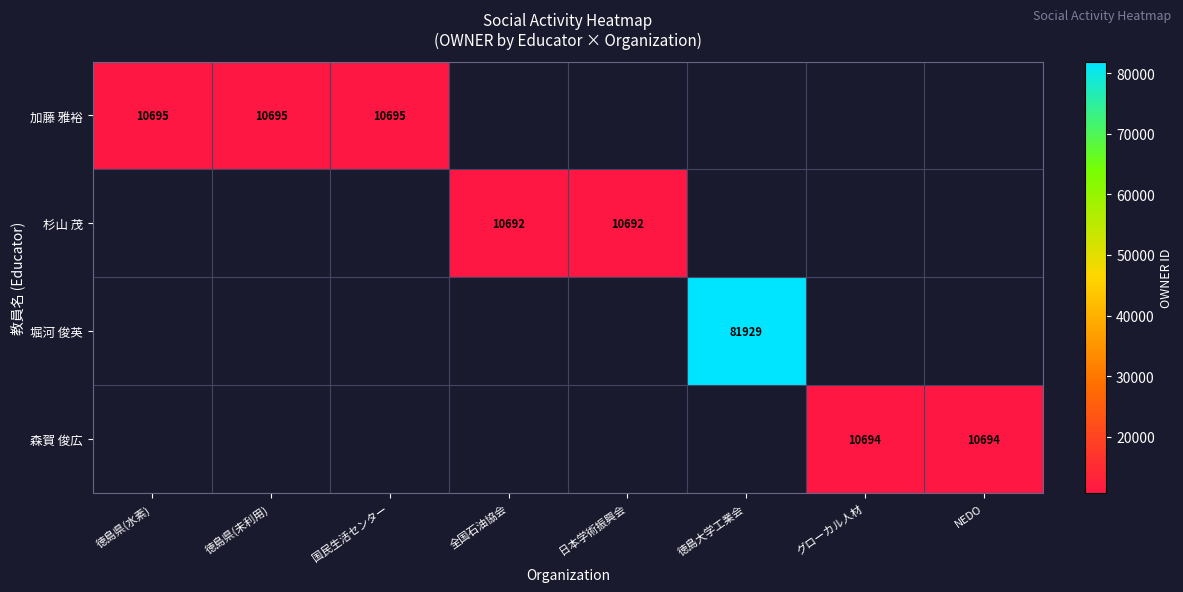

What is the maximum value shown in the chart?

81929.0